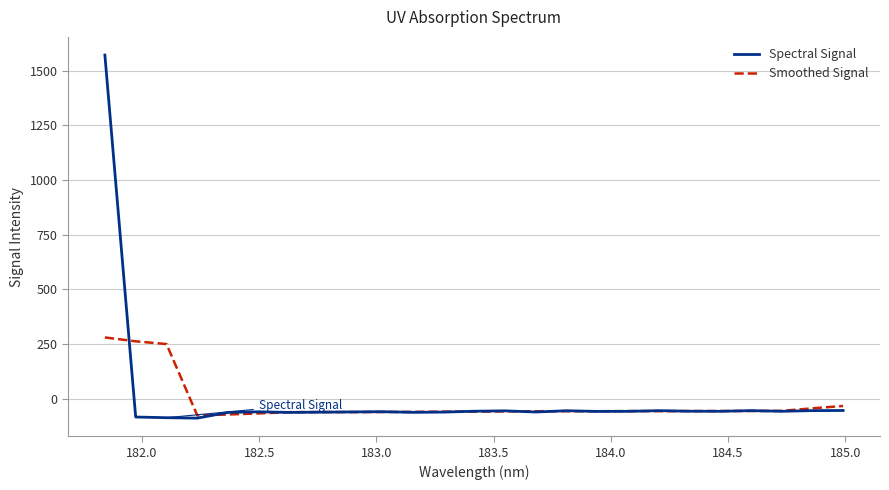

Which series has the widest spread of values?

Spectral Signal